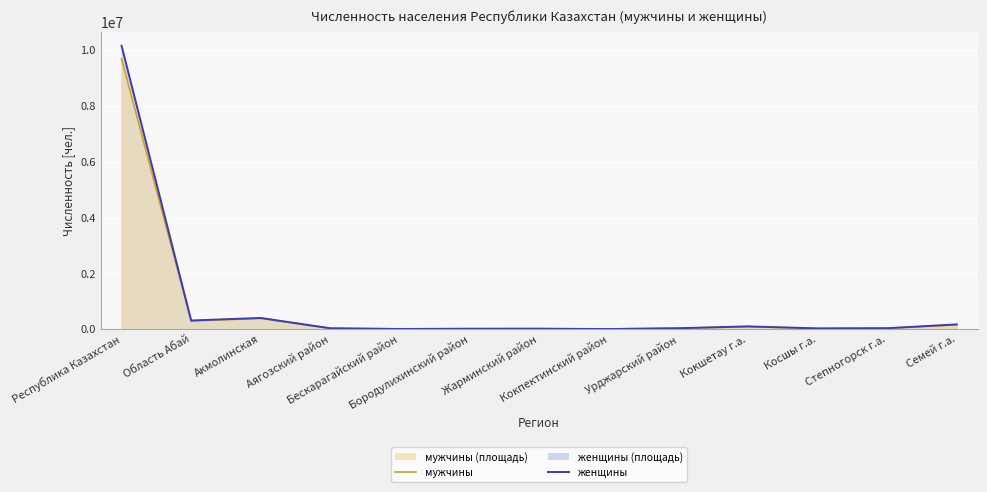

The мужчины series shows 30290 at Кокшетау г.а.. True or false?

False